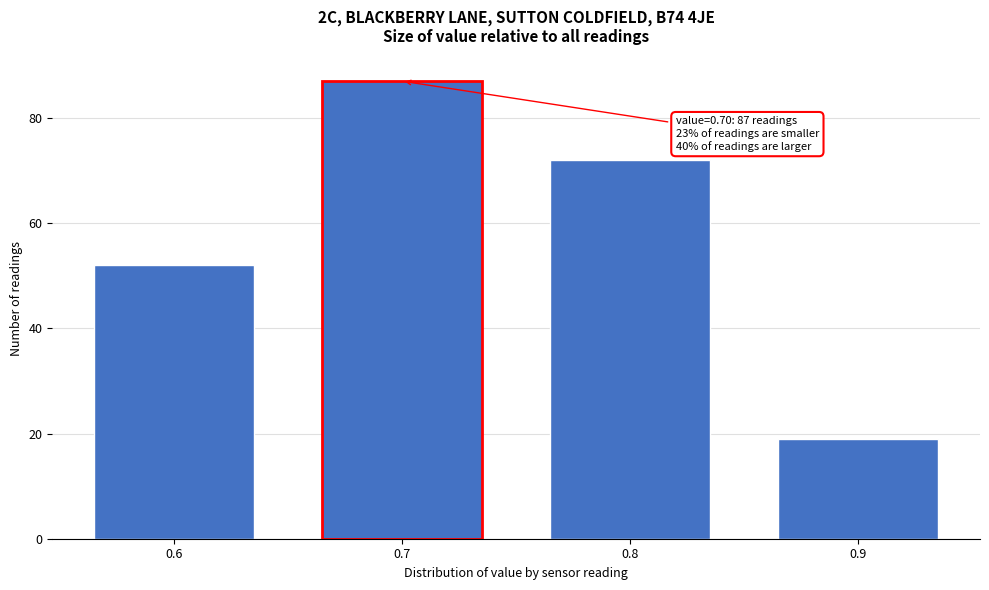

Reading left to right, list all the values displayed in this chart.

0.6=52	0.7=87	0.8=72	0.9=19